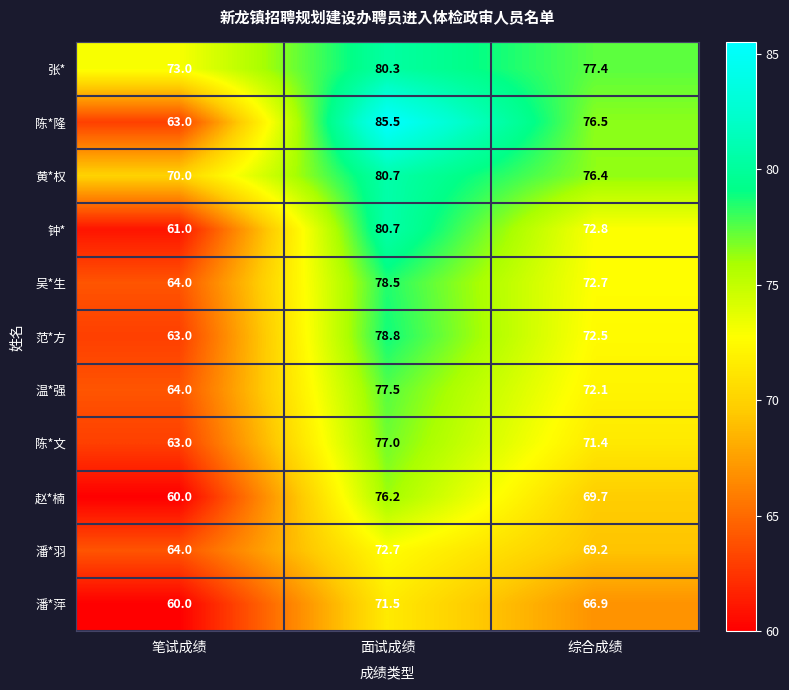

How many distinct data groups are displayed?

11